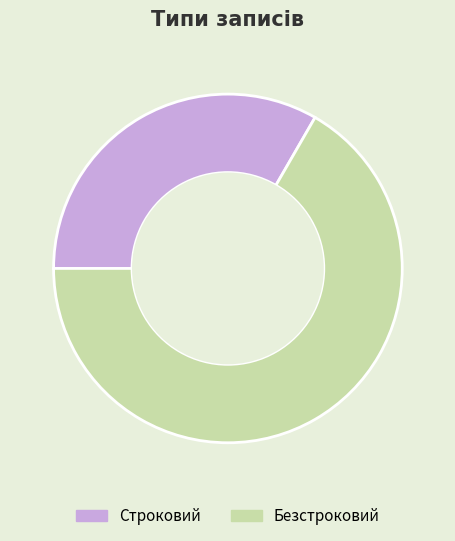

True or false: Строковий accounts for 22% of the total.

False